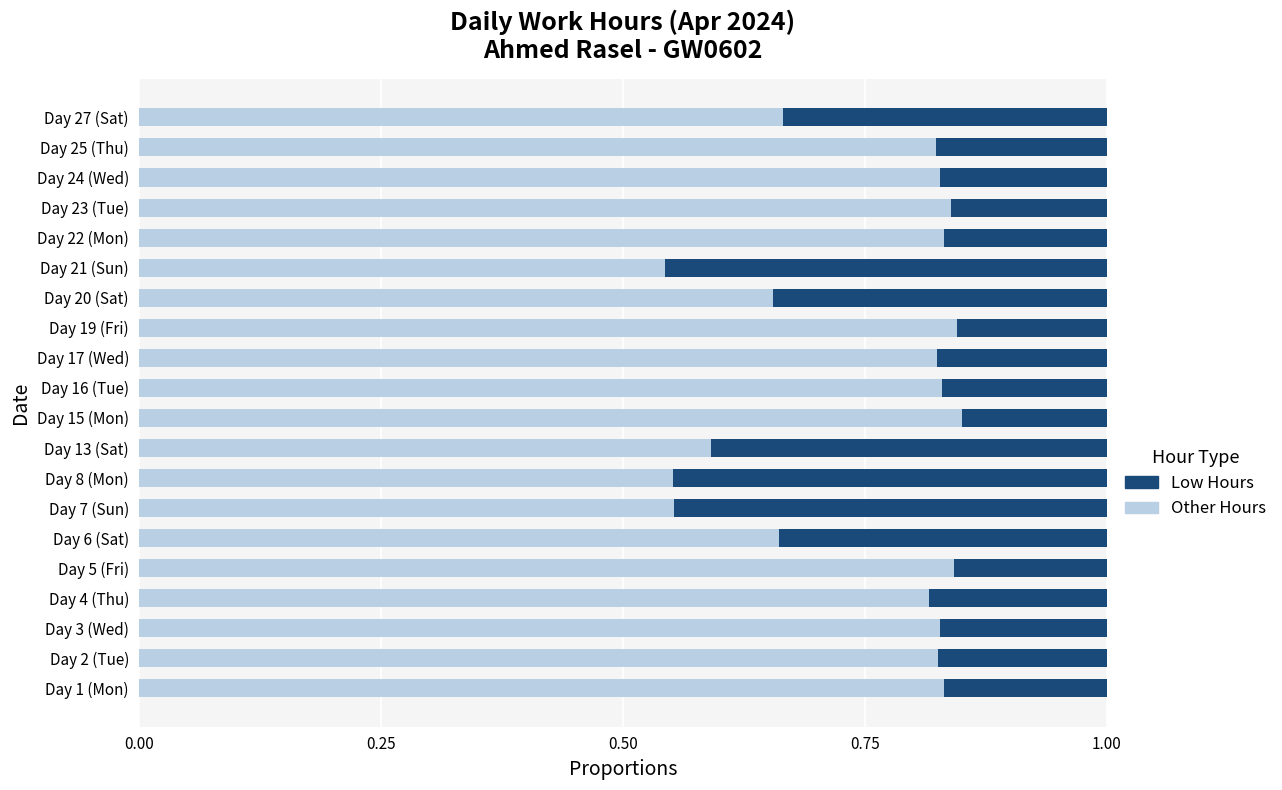

What is the total value across all series at Day 23 (Tue)?

1.0